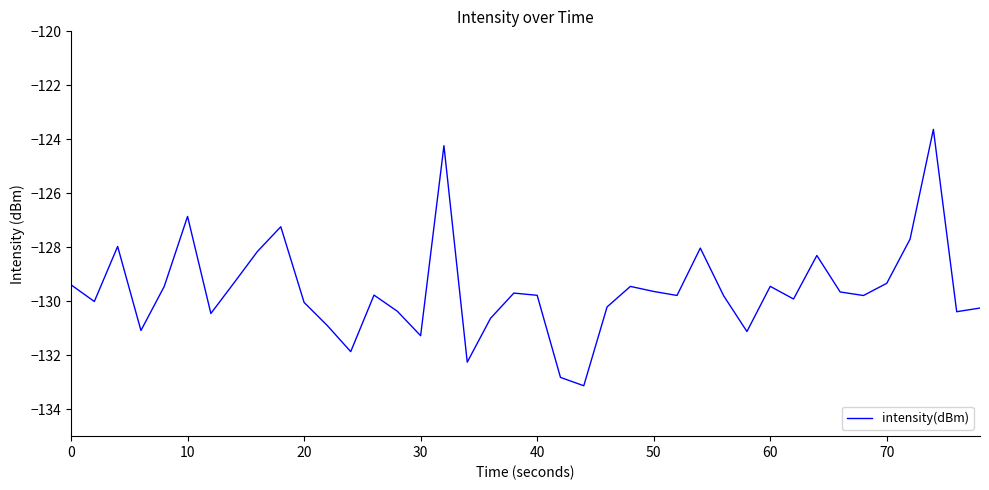

What is the greatest value displayed?

-123.6